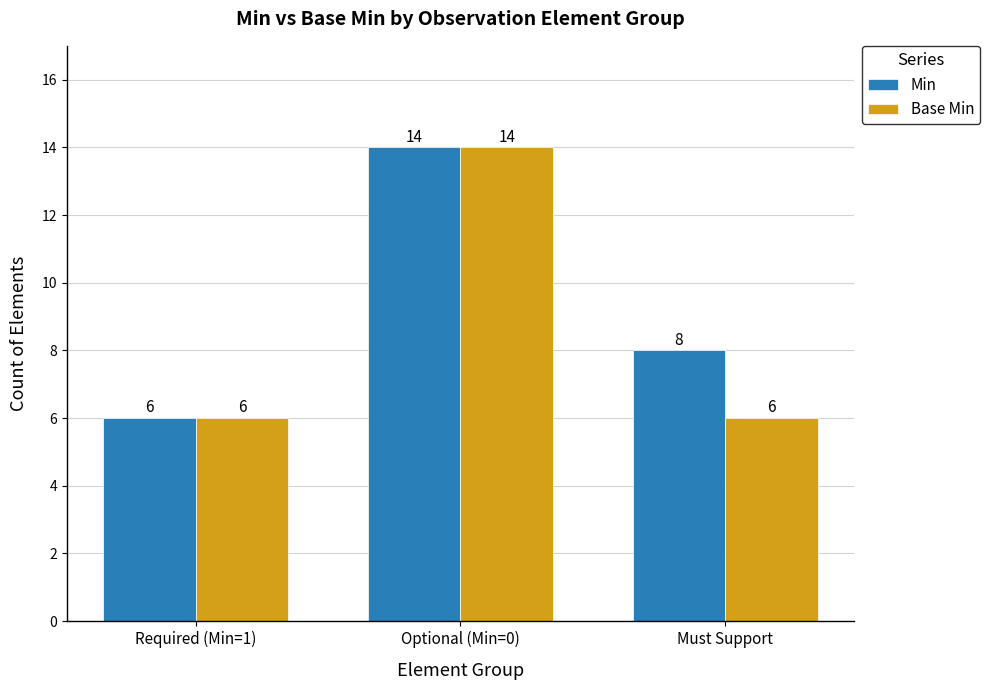

True or false: Base Min has a value of 3 at Must Support.

False